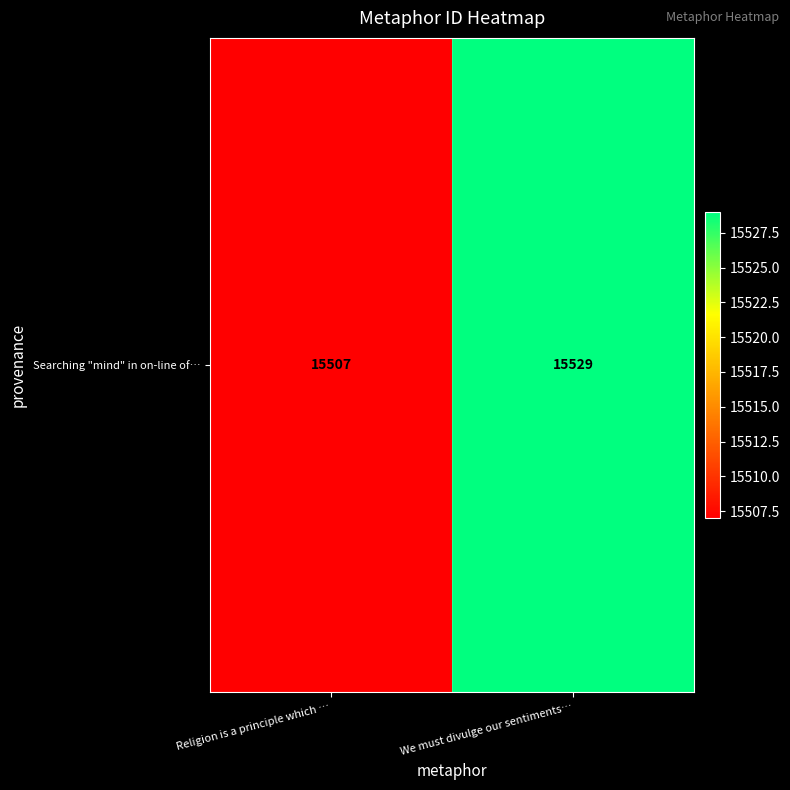

True or false: the data shows 15507 at Religion is a principle which ….

True